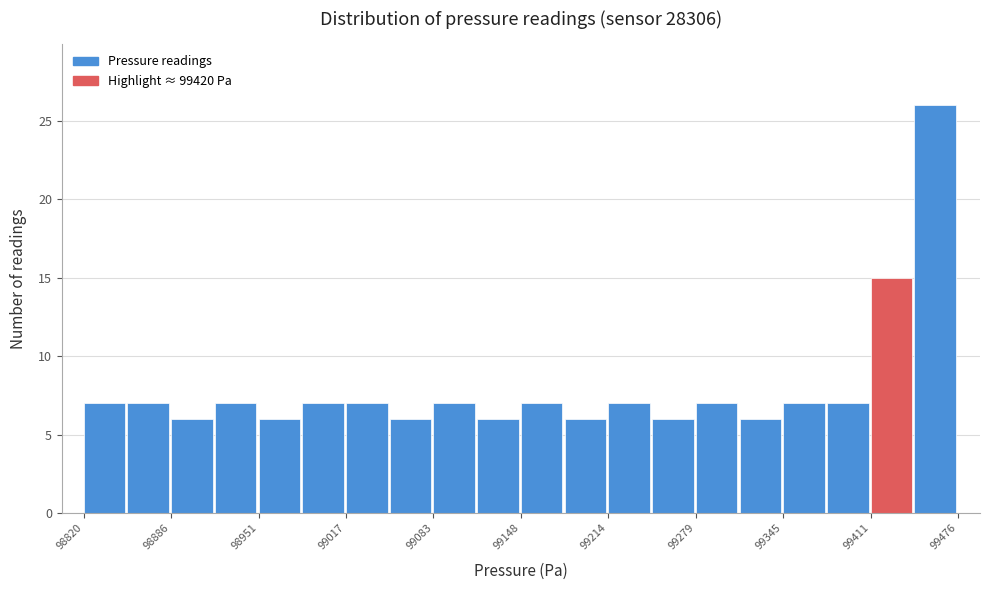

Read against the x-axis, roughly where is the centre of the tallest bar?

99460